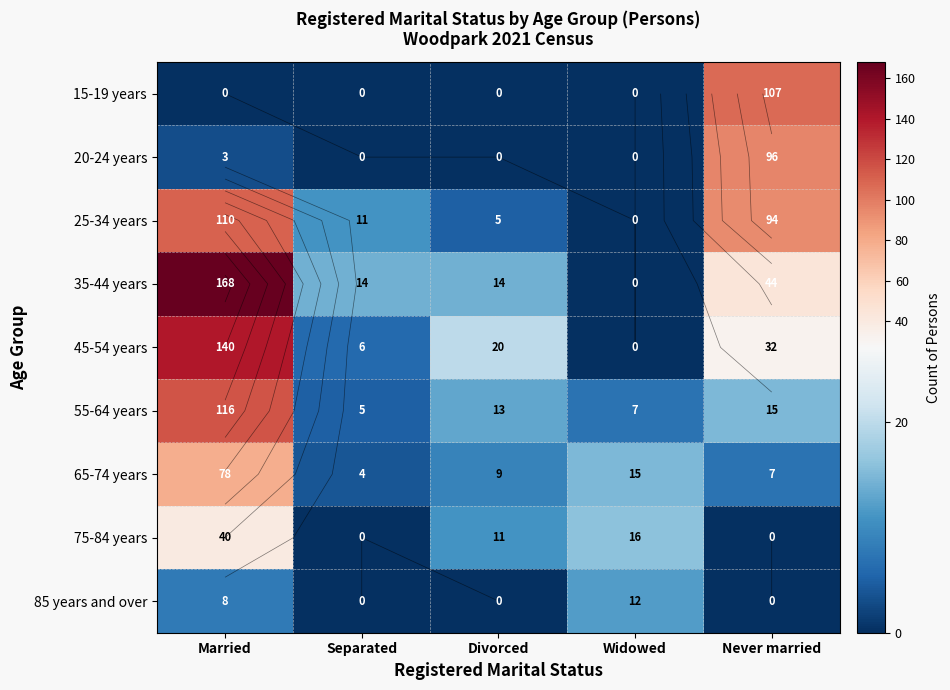

What is the highest value of the 25-34 years series?

110